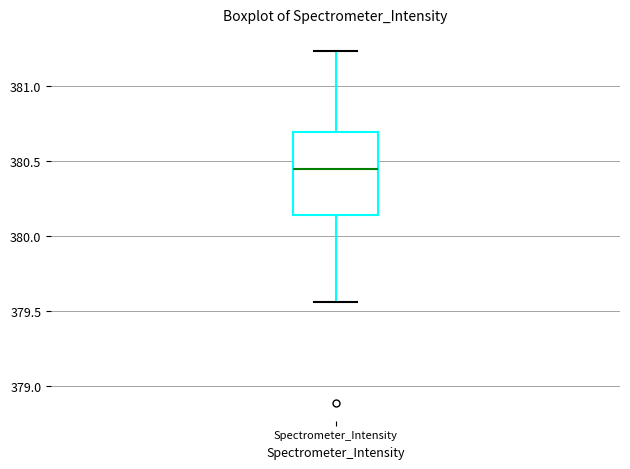

Read this box plot against the y-axis: the position of the median line, the range covered by the box, and the ends of both whiskers. The values are not printed on the chart, so give them approximately, as read against the axis.

median 380.45, box 380.15 to 380.70, whiskers 379.55 to 381.25